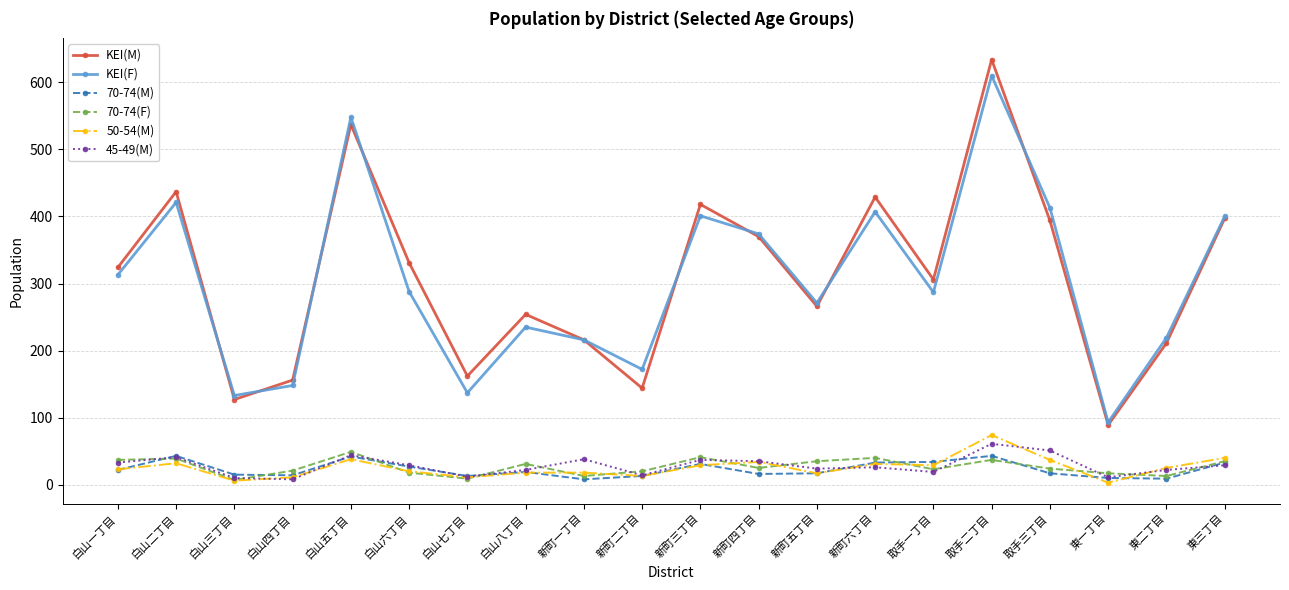

How many distinct data groups are displayed?

6